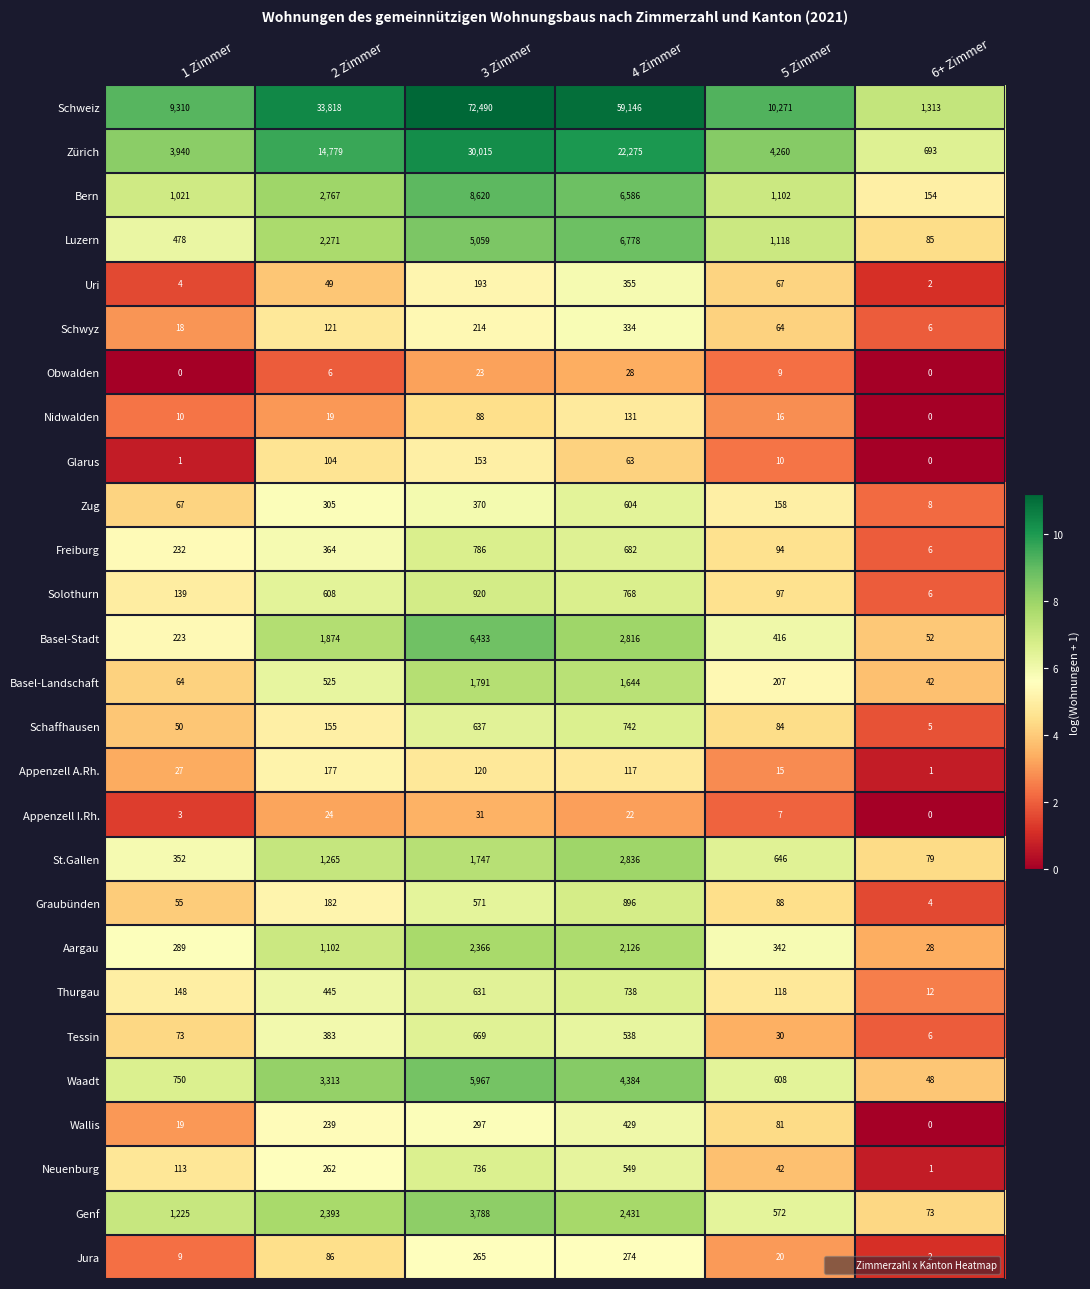

What is the spread (max minus min) of values at 1 Zimmer?

9310